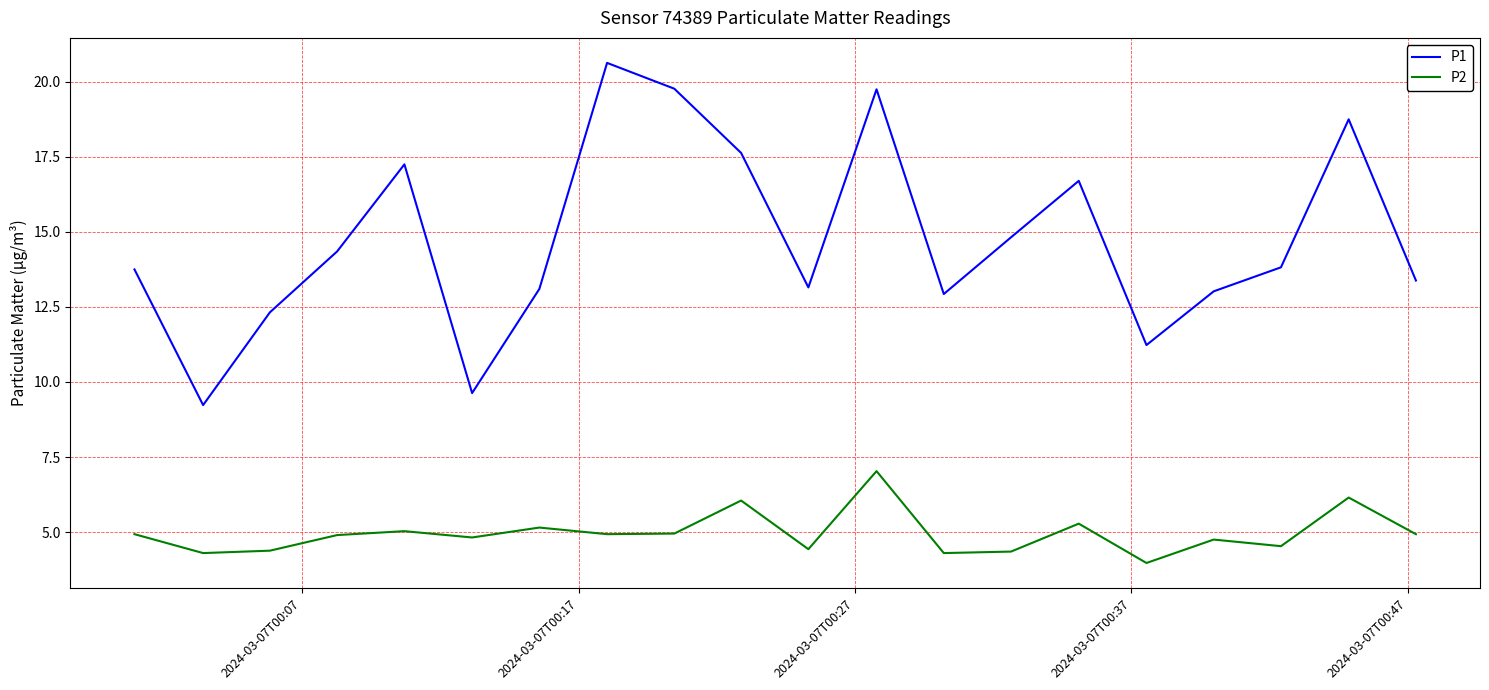

How many values in the P2 series are below 4?

1